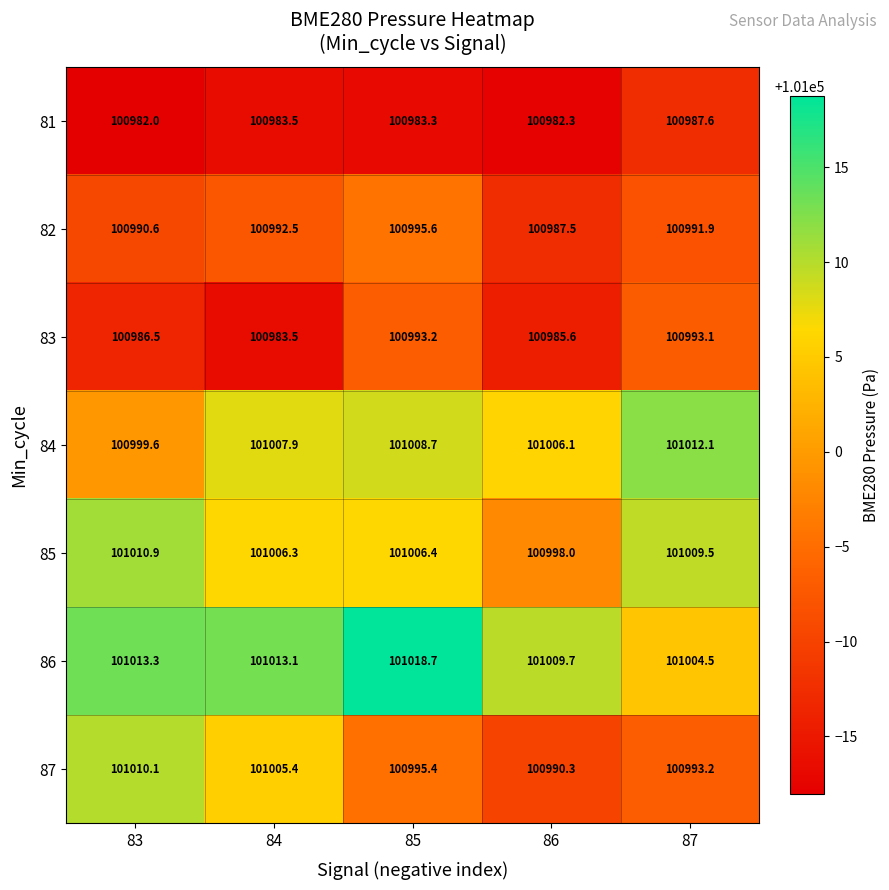

Count the number of data series in this chart.

7